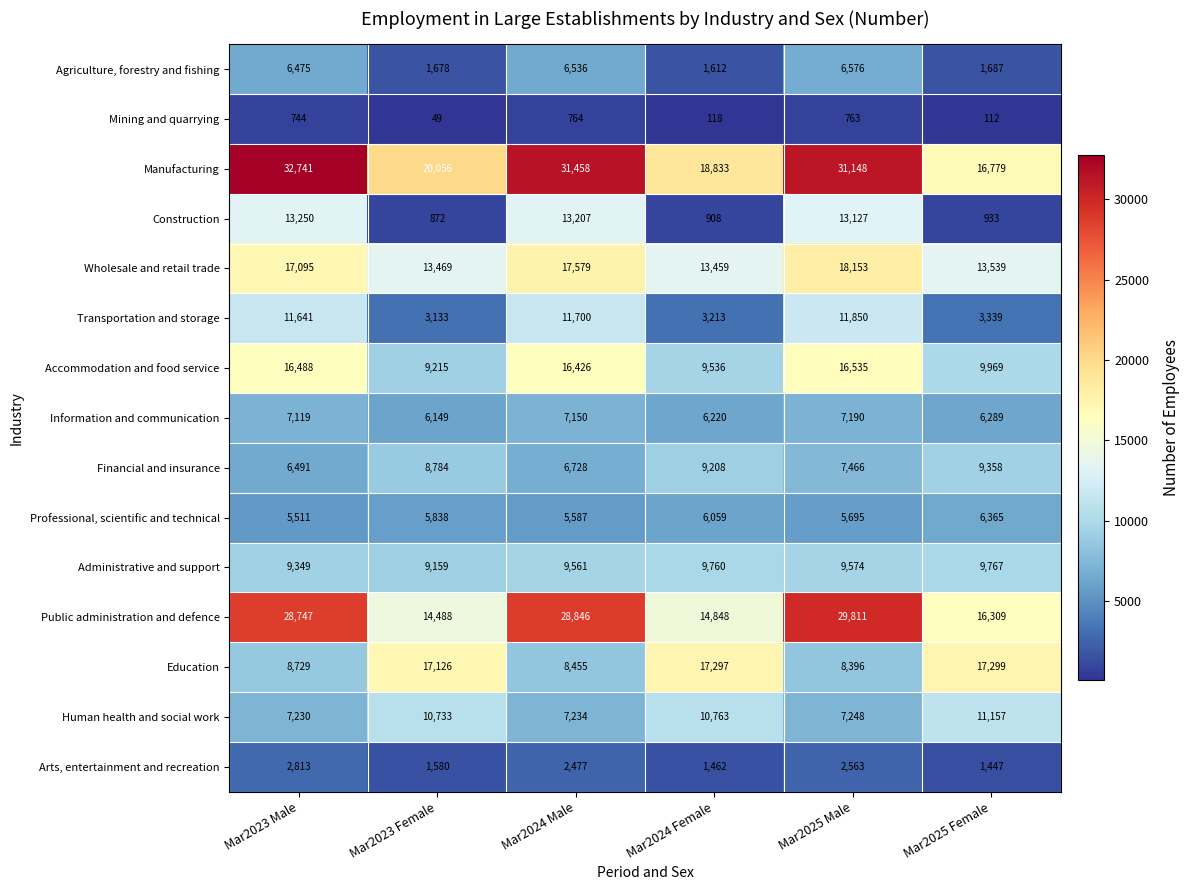

How many data points does each series have?

6